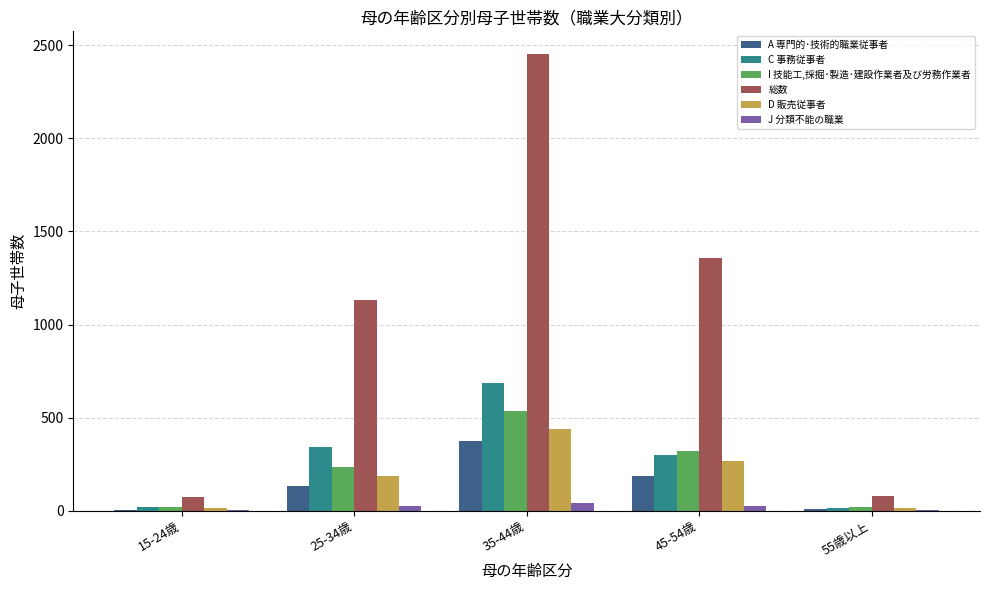

What is the greatest value displayed?

2452